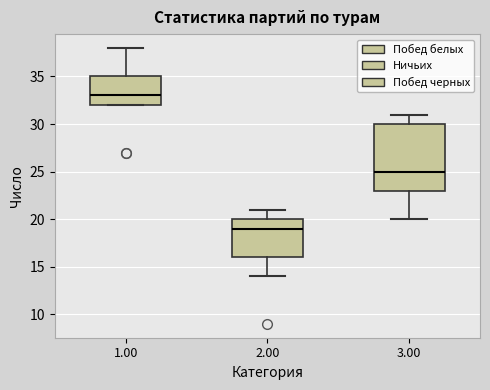

Which box has the lowest median line?

2.00